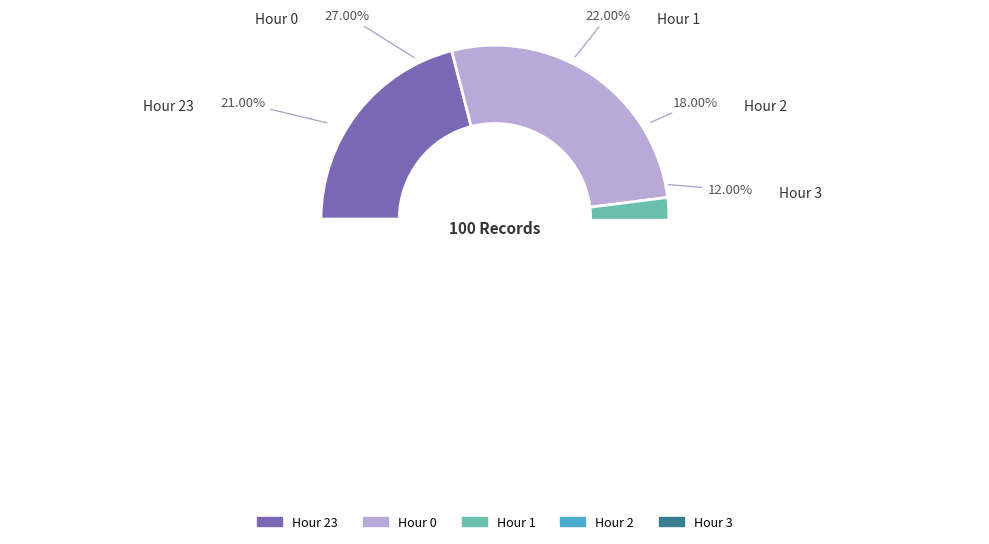

To the nearest percent, what is the combined percentage of Hour 23 and Hour 1?

43%